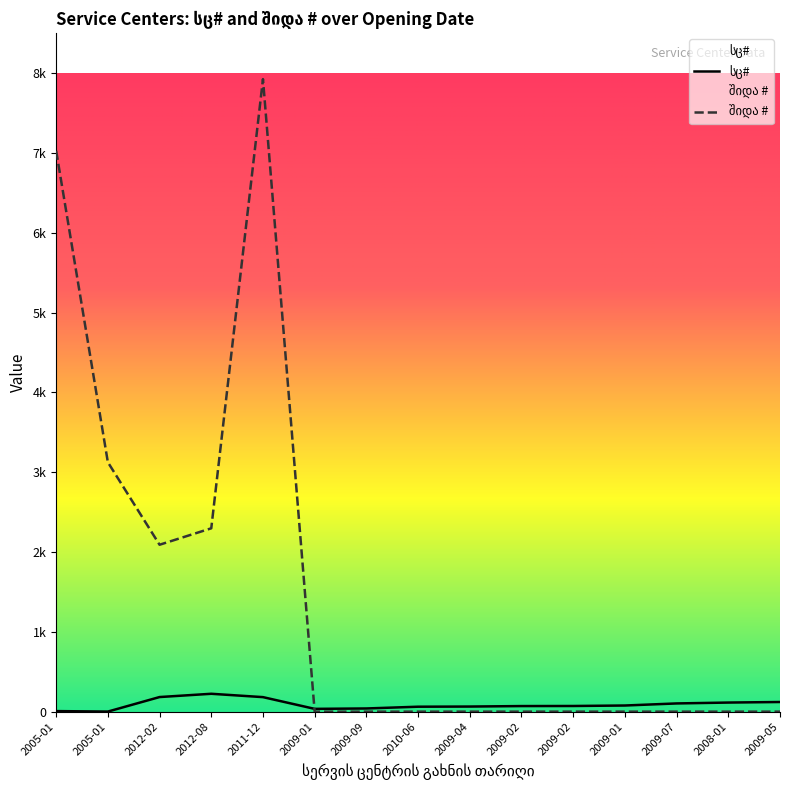

True or false: შიდა # has more than 1 points higher than both neighbors.

False